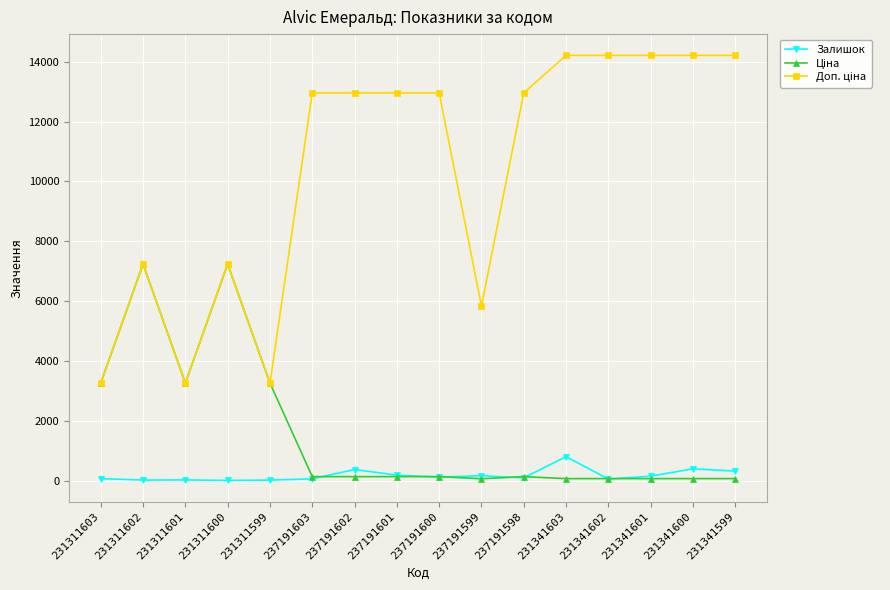

How many values in the Залишок series are below 114?

8